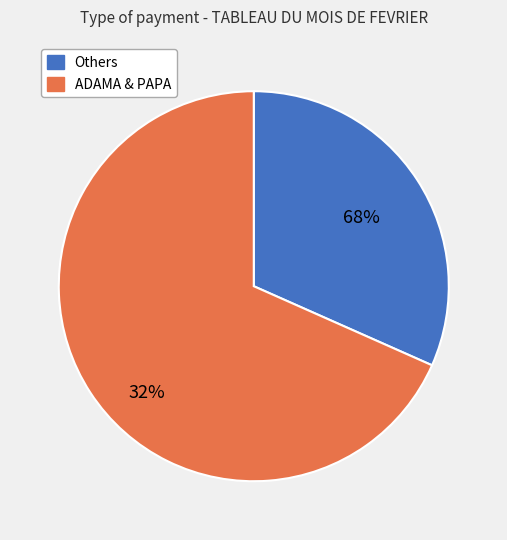

Is it true that PAPI is 1% of the pie?

False